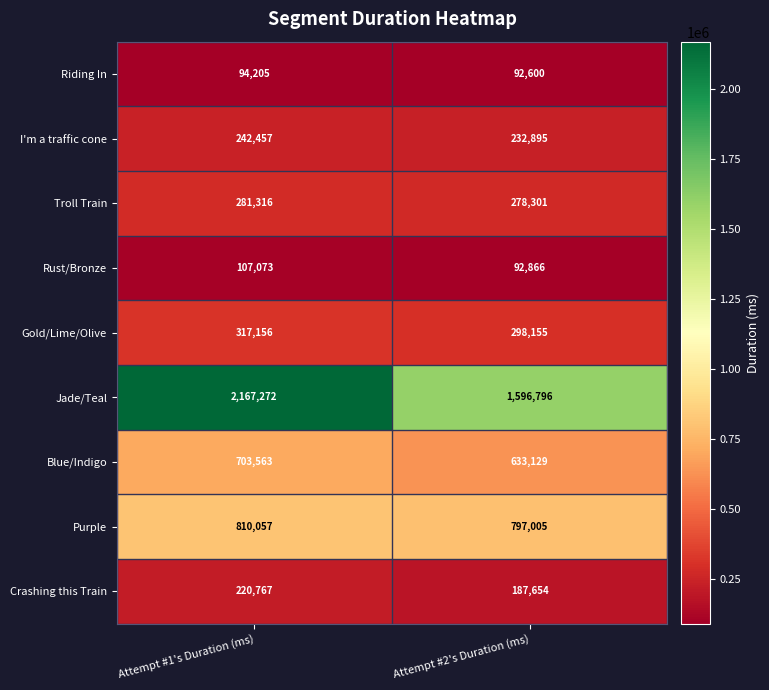

Which series has the largest total across all categories?

Jade/Teal